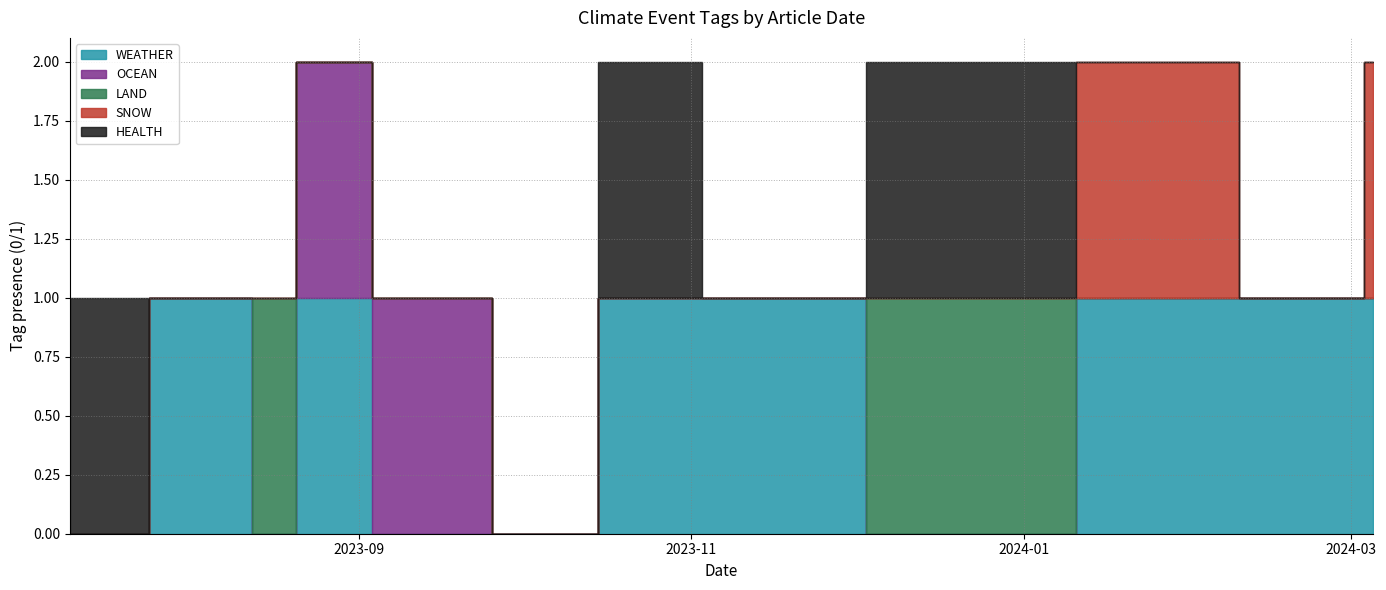

The WEATHER series shows 2 at 7. True or false?

False